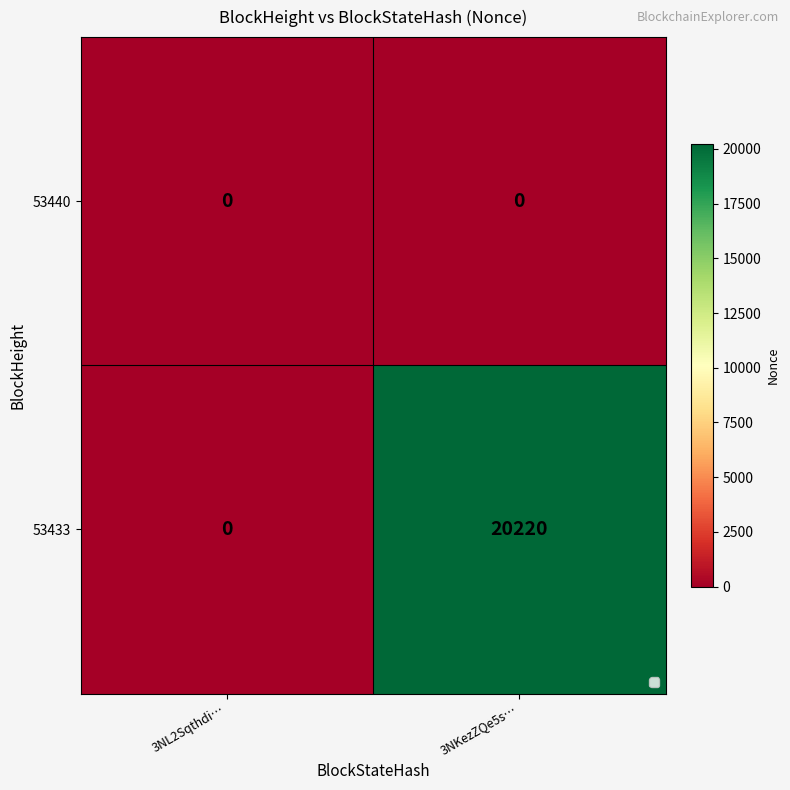

The 53433 series shows -13251 at 3NL2Sqthdi…. True or false?

False